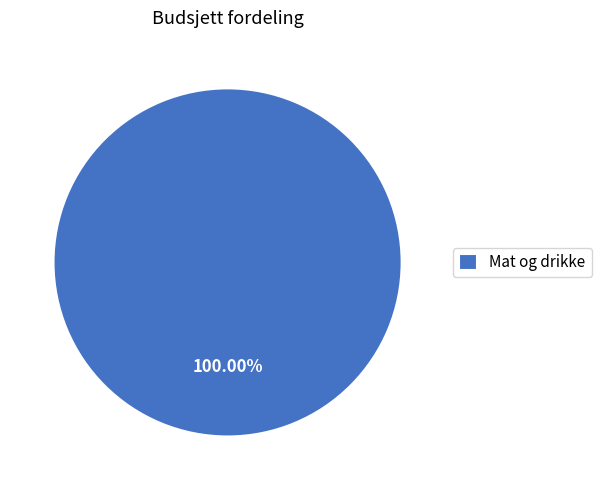

How many segments does this pie chart have?

1